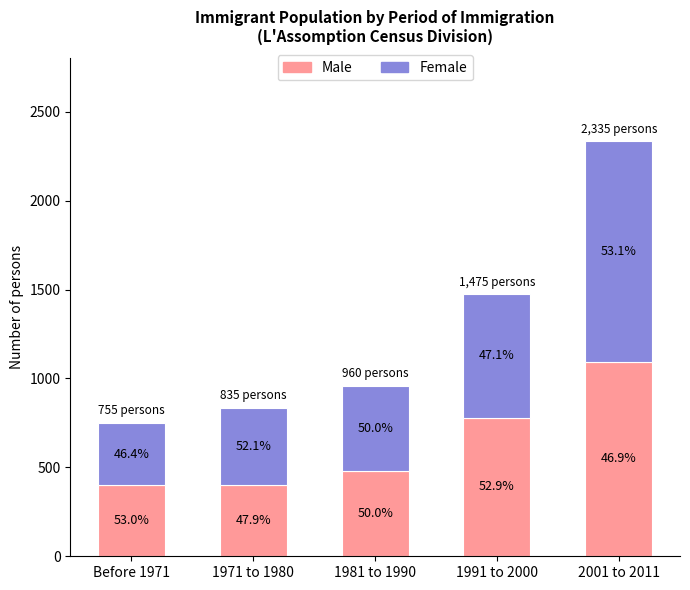

At which category is the sum across all series the highest?

2001 to 2011